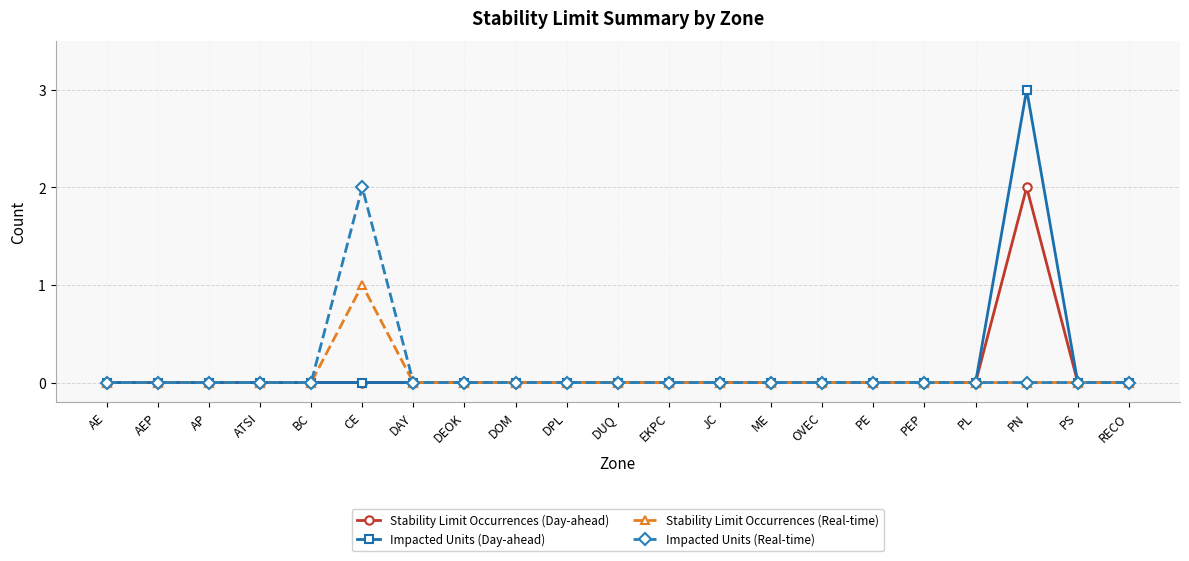

What is the greatest value displayed?

3